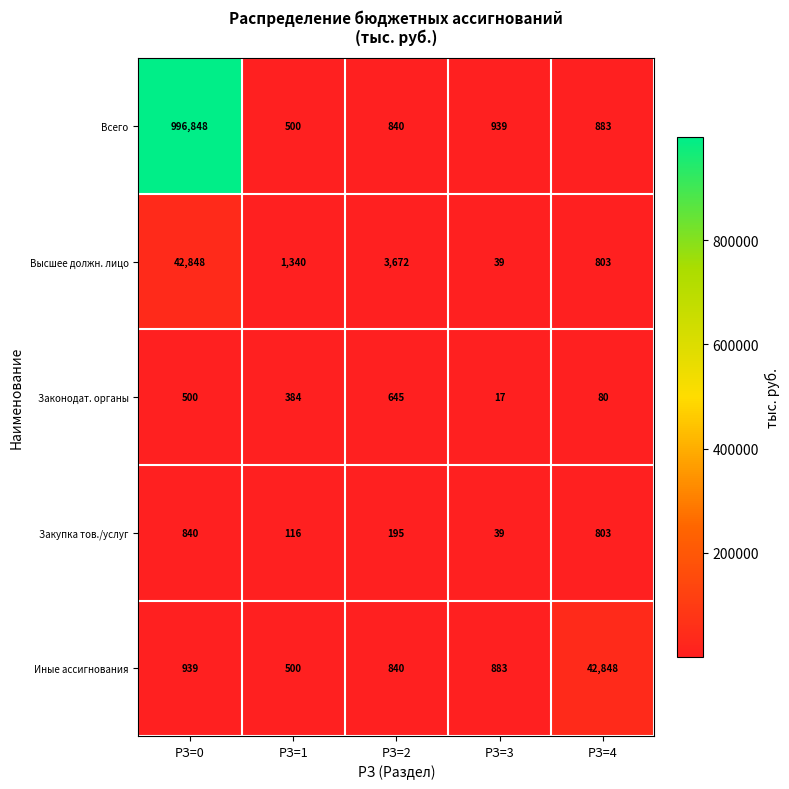

The Законодат. органы series shows 27 at РЗ=3. True or false?

False